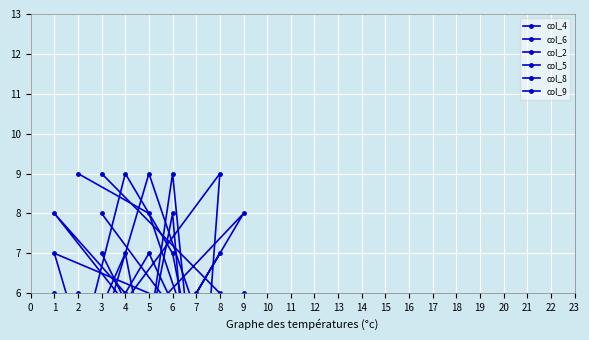

What is the label of the 9th point from the left?

3